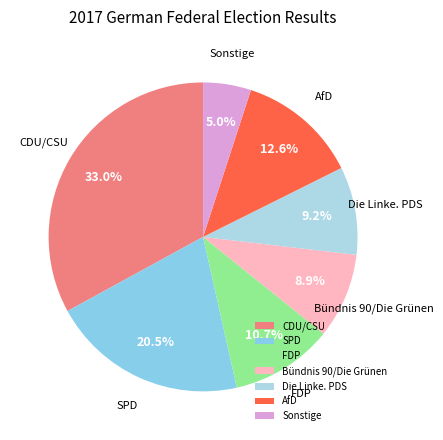

The Bündnis 90/Die Grünen slice represents 9% of the pie. True or false?

True